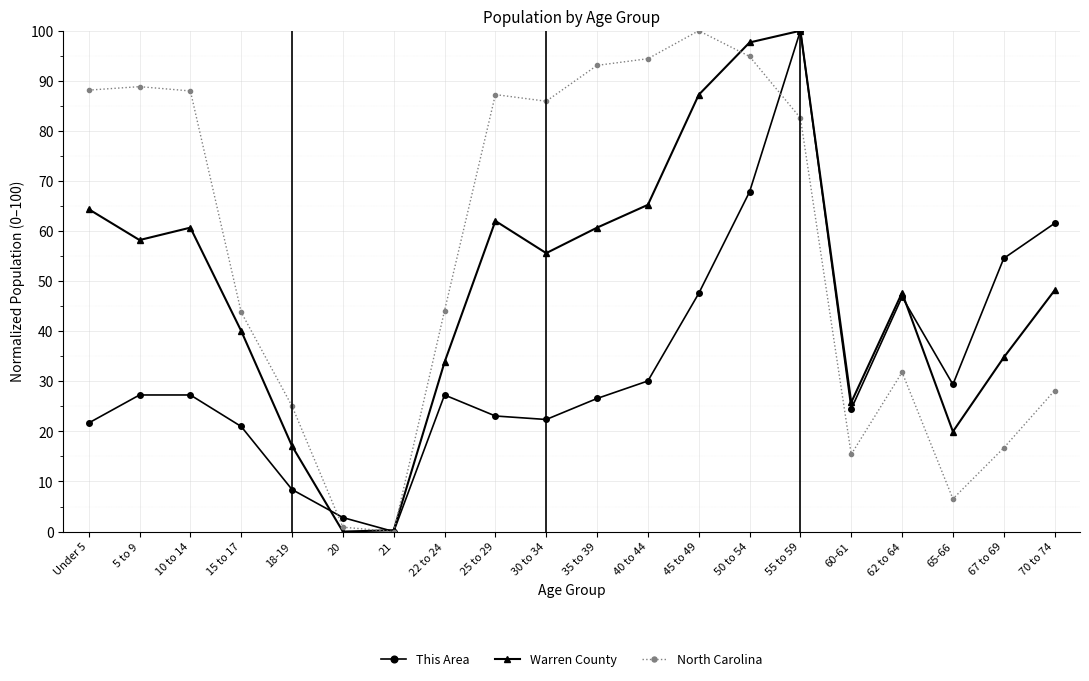

Between 21 and 45 to 49, which series saw the biggest shift?

North Carolina